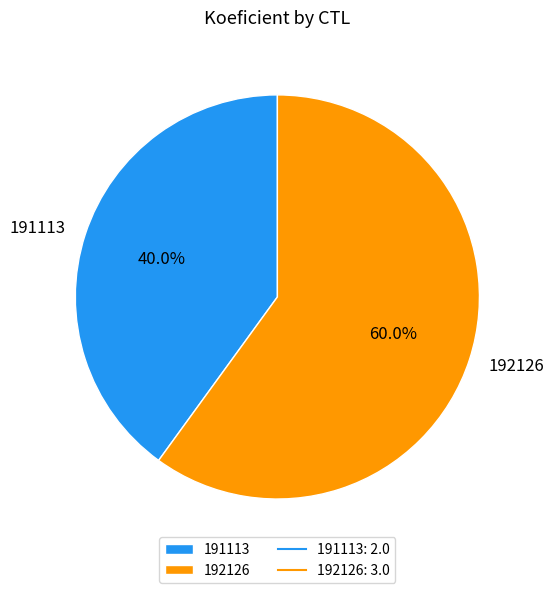

To the nearest percent, what is the difference between the 191113 and 192126 slice percentages?

20%